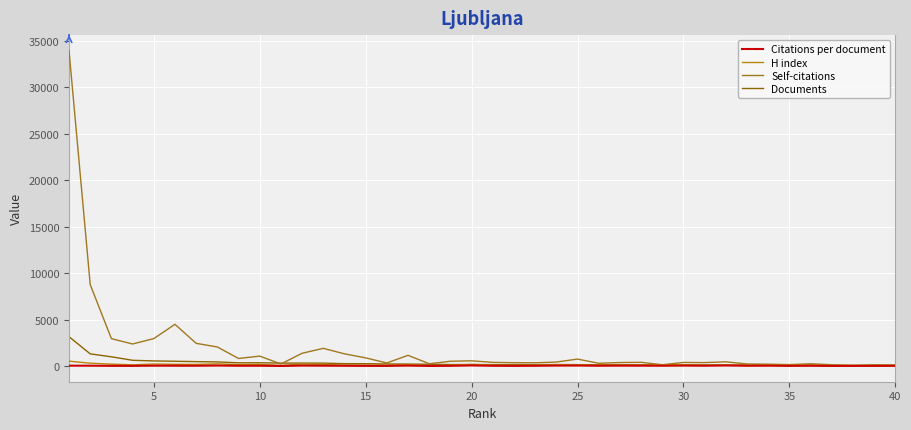

True or false: Documents and Citations per document cross at least once.

False